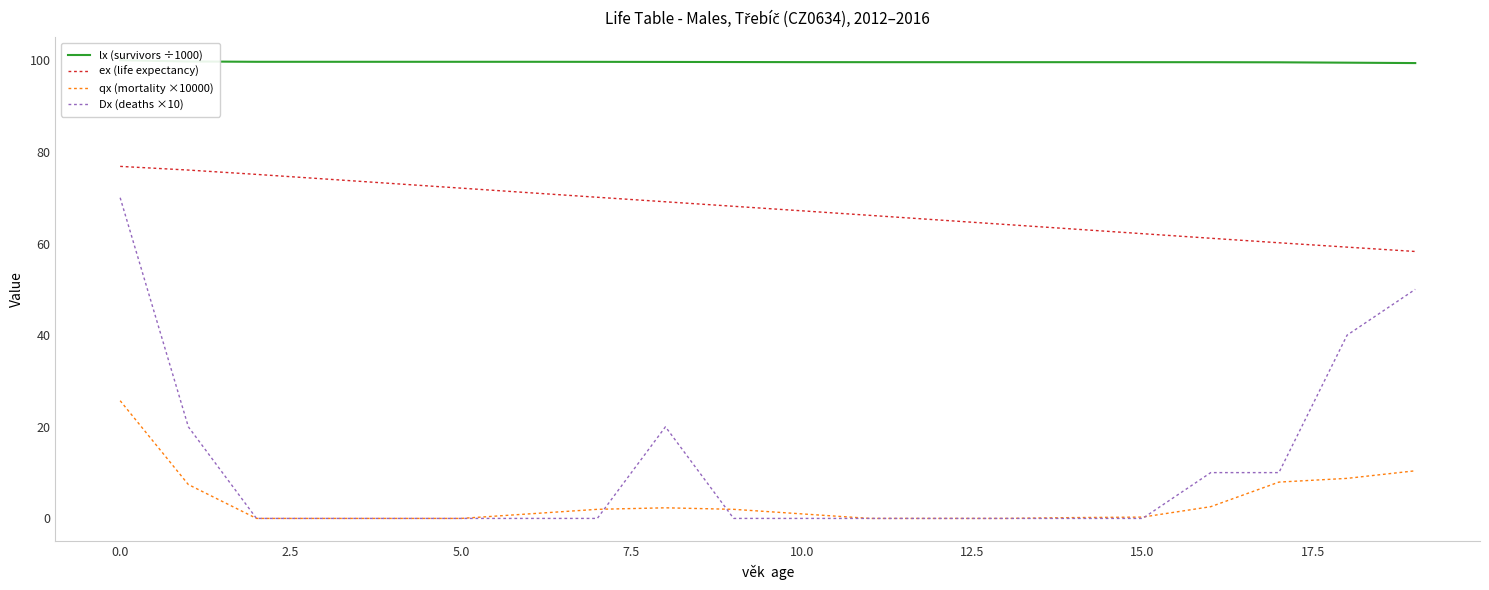

What is the minimum value for ex (life expectancy)?

58.3